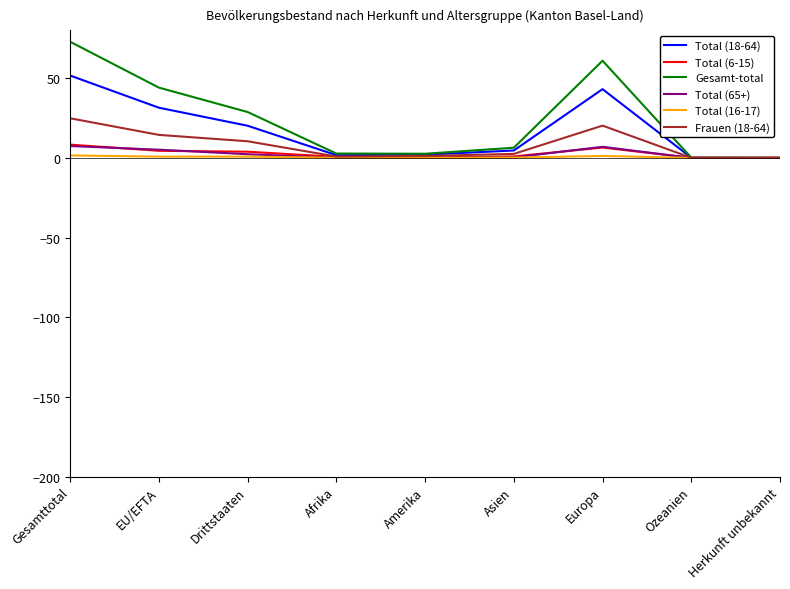

At which category is the sum across all series the highest?

Gesamttotal